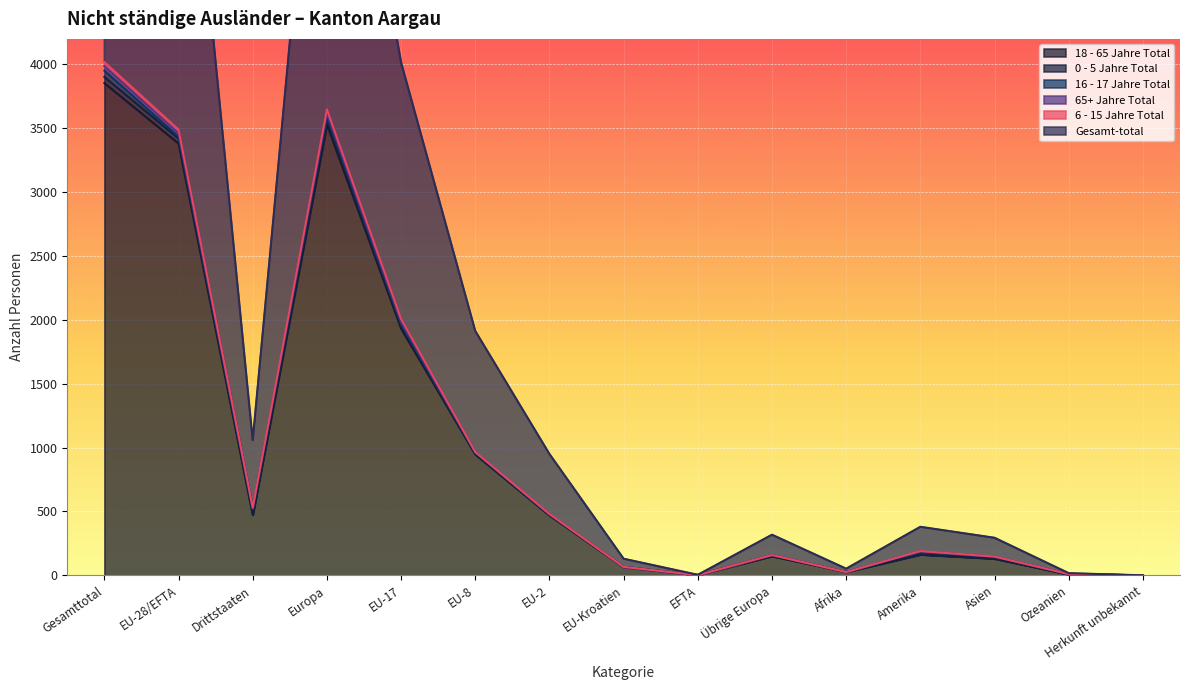

Is it true that 18 - 65 Jahre Total equals 150 at Übrige Europa?

True